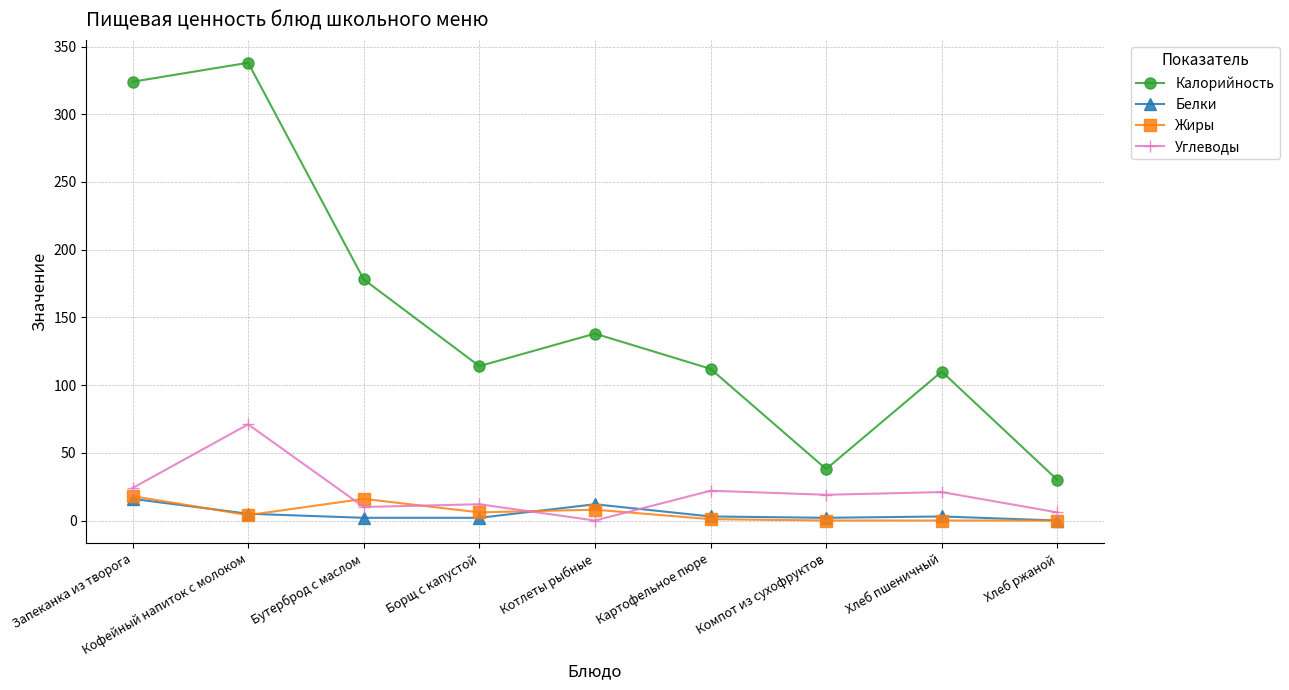

What is the average value of the Белки series?

5